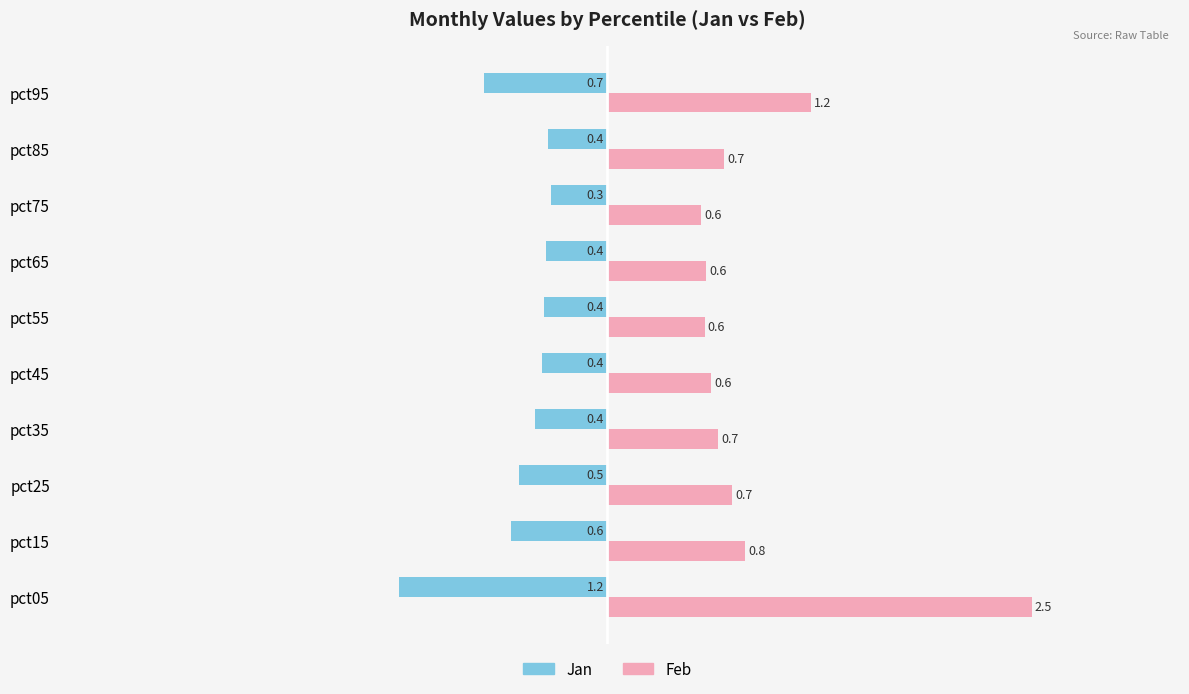

Which series has the largest total across all categories?

Feb